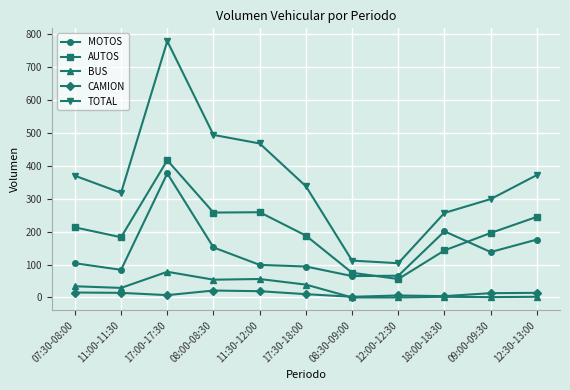

Where does the CAMION series first go above 13?

07:30-08:00